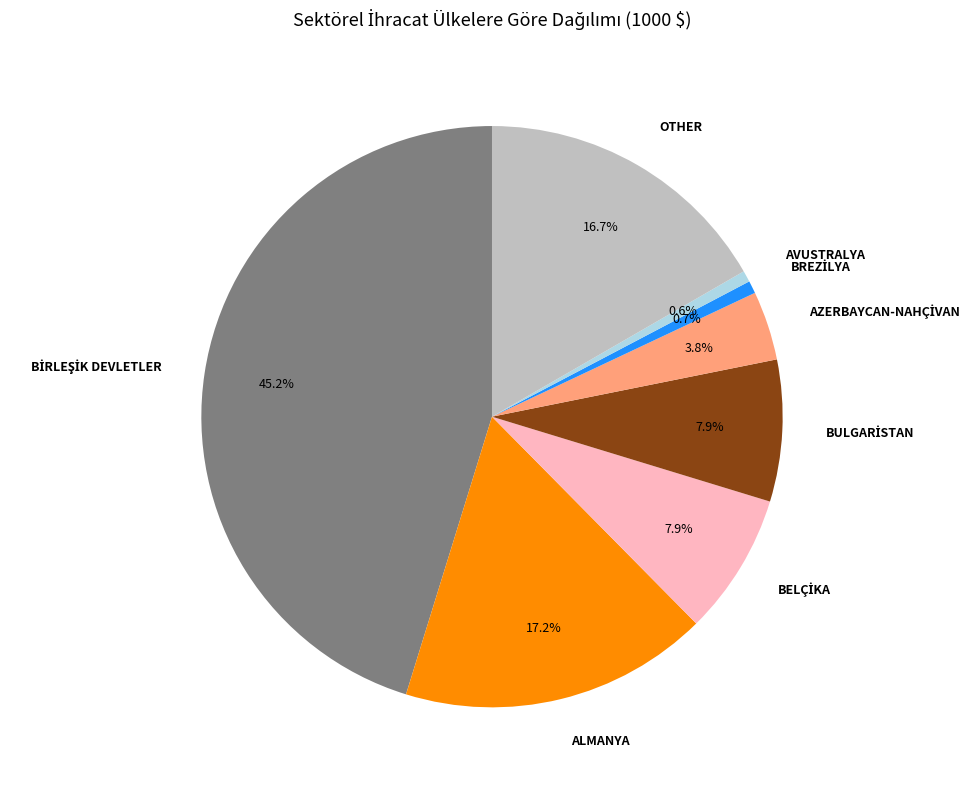

To the nearest percent, what percentage of the pie is AVUSTRALYA?

1%